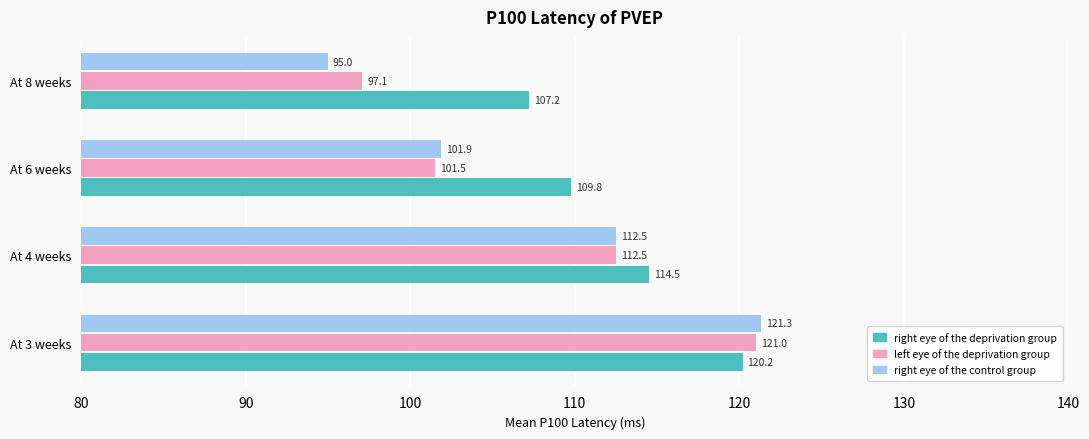

At which label is left eye of the deprivation group closest to 109?

At 4 weeks